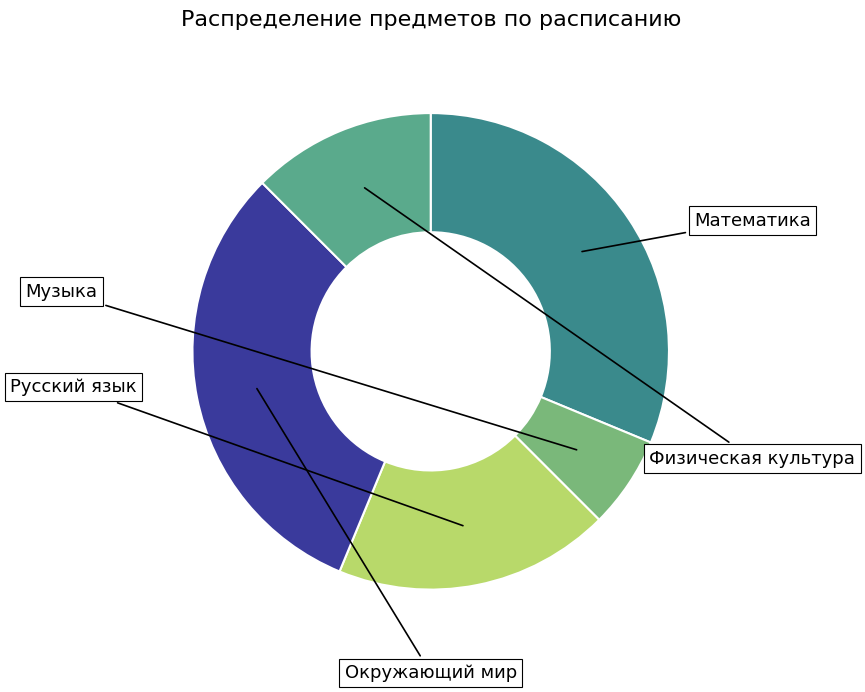

Does Музыка account for over 50% of the chart?

No